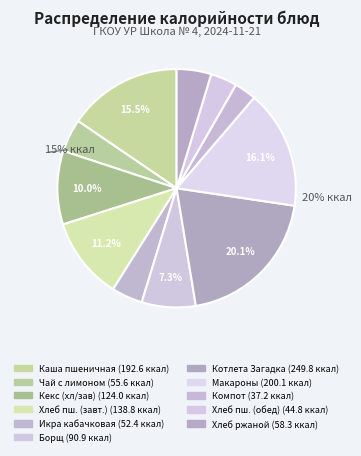

To the nearest percent, what is the difference between the Борщ с капустой and Икра кабачковая slice percentages?

3%